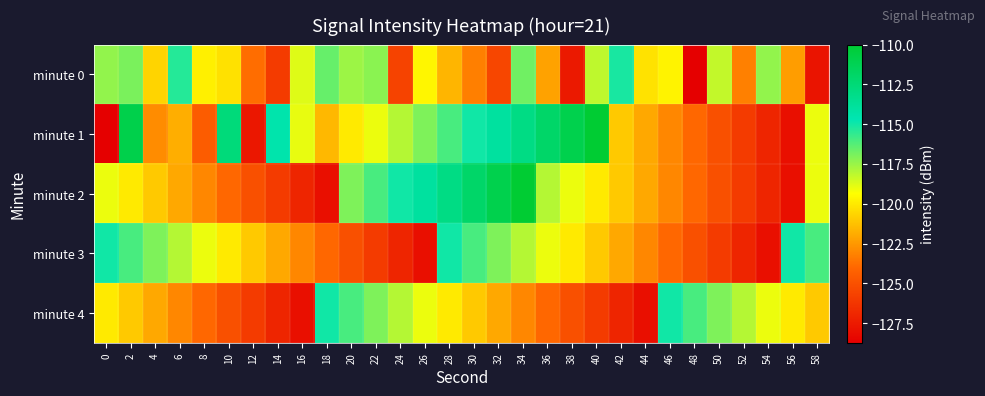

At which category is the sum across all series the highest?

34